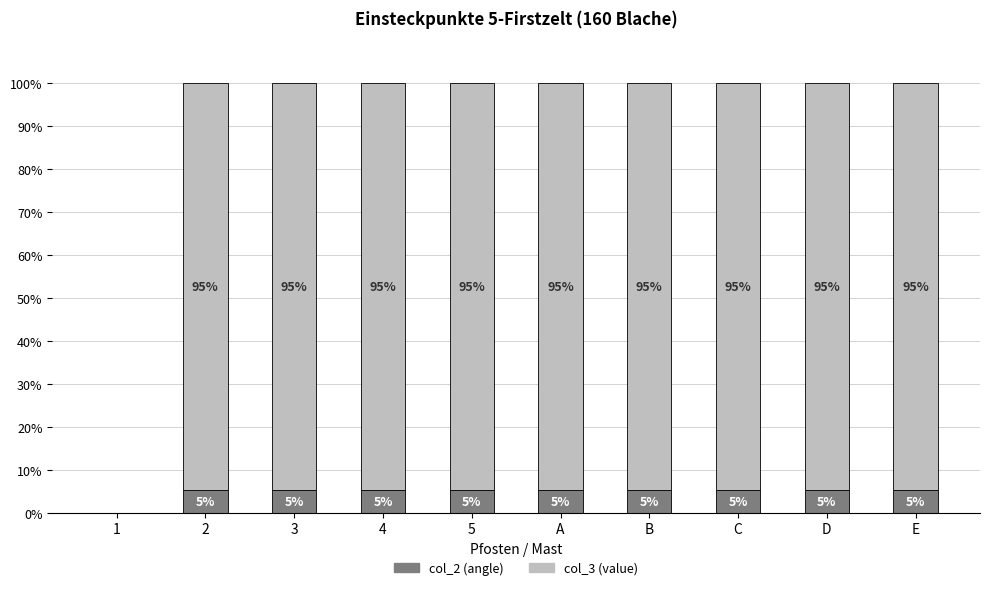

Count the number of data series in this chart.

2